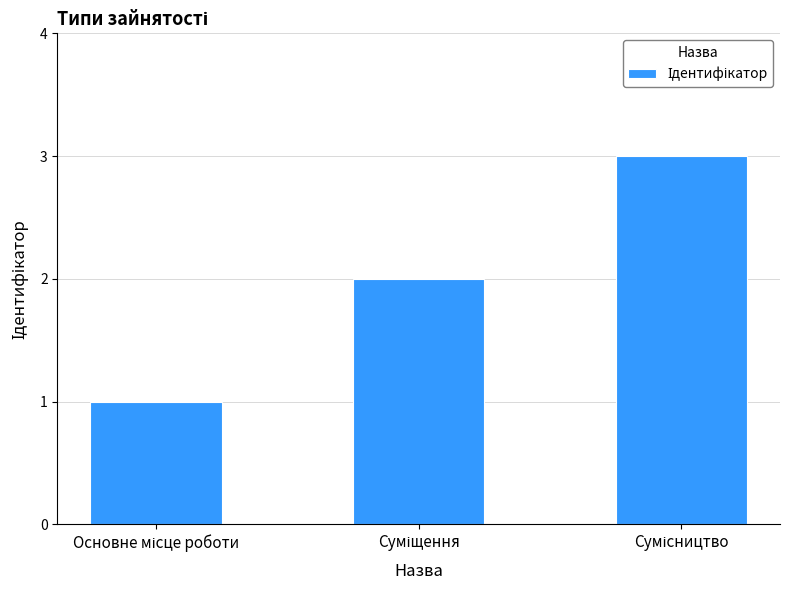

How many bars are there in total?

3